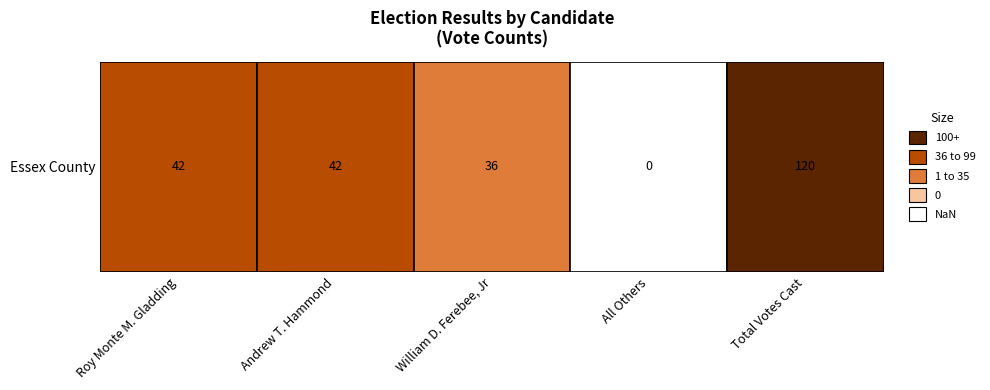

What is the change in value from 2 to 4?

+84